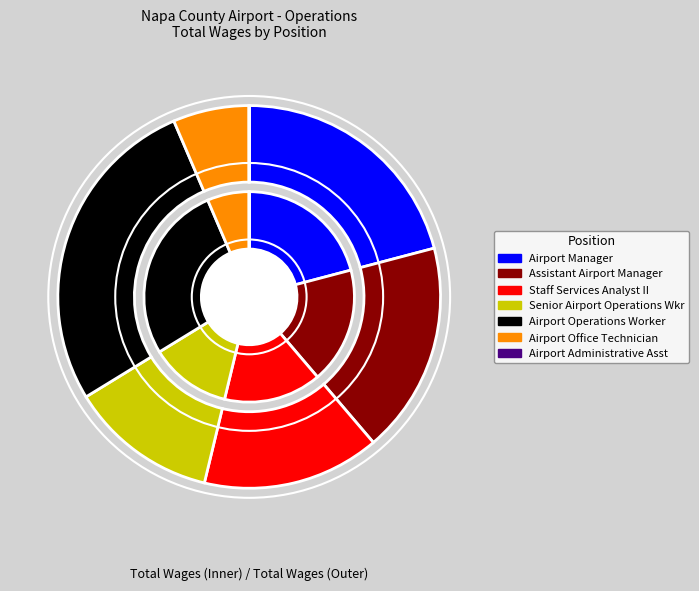

Is there a majority slice in this chart?

No